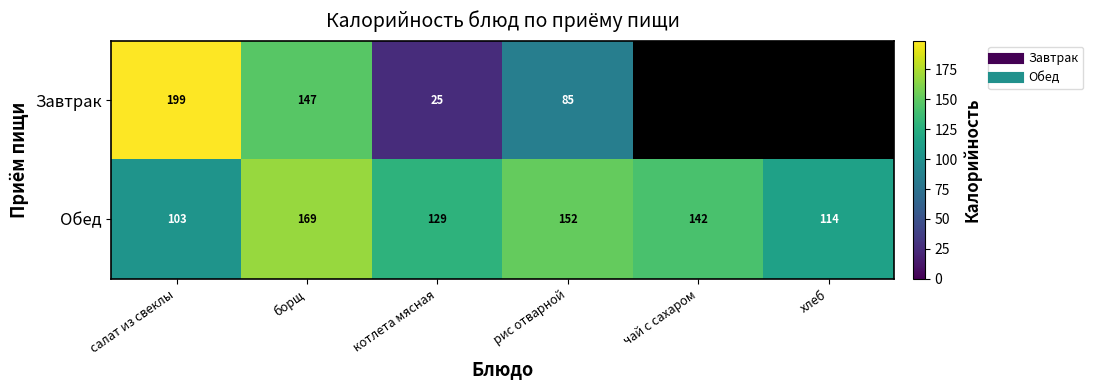

List the series in order of their peak value, lowest first.

Обед, Завтрак